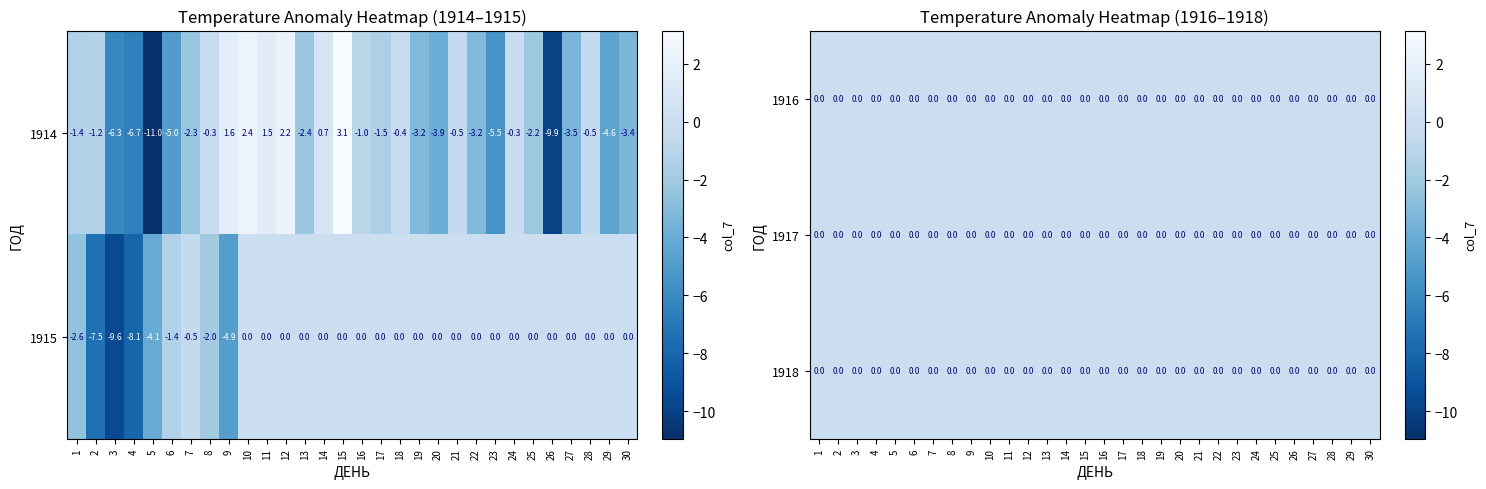

Count the number of data series in this chart.

5